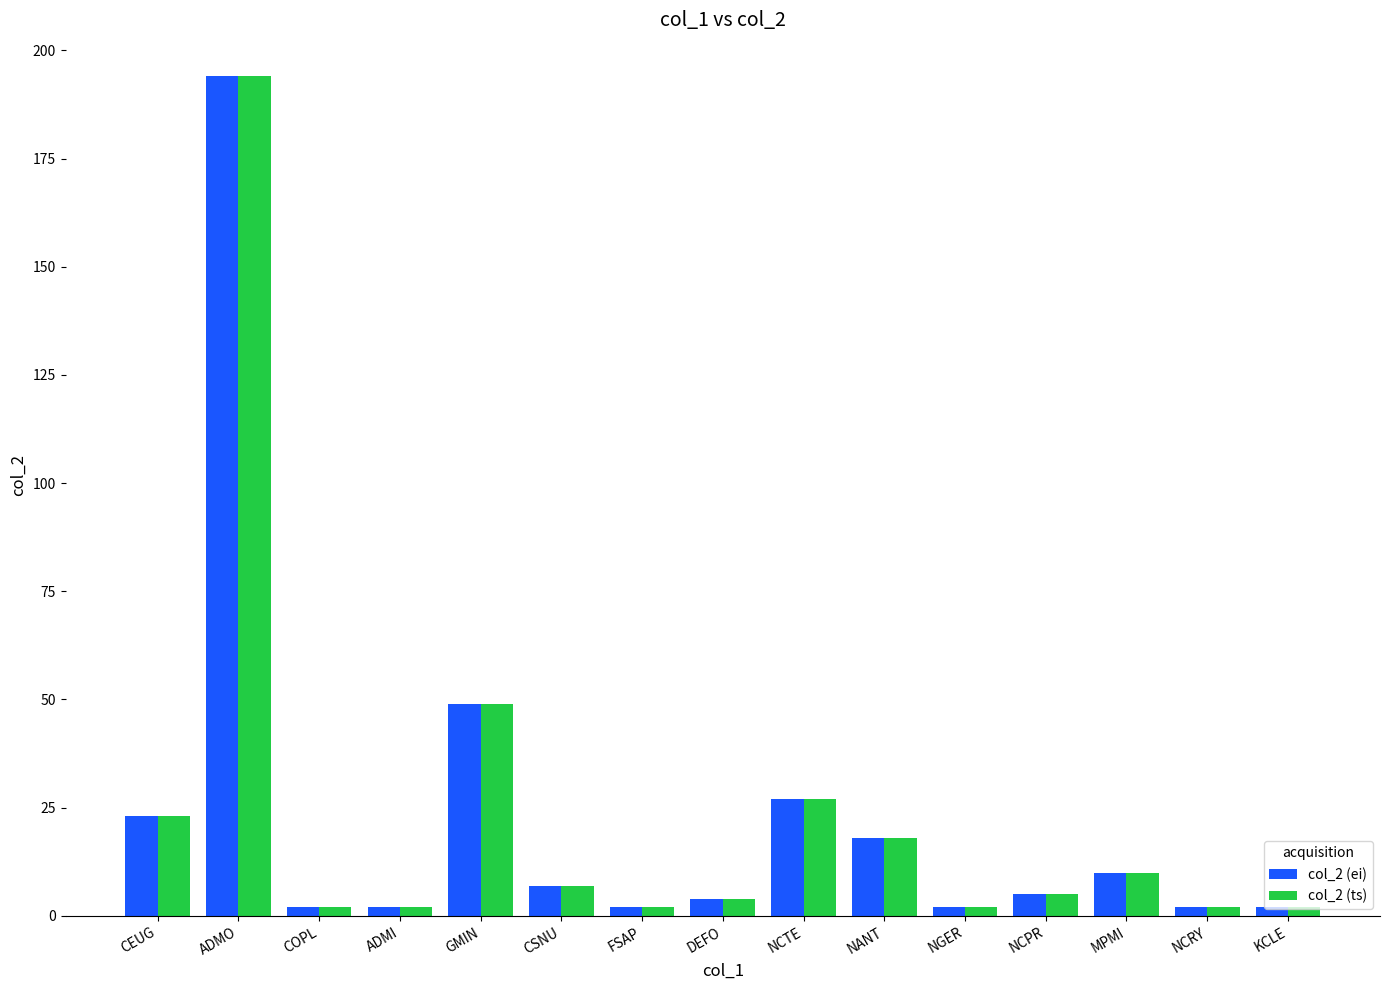

The value of col_2 (ts) at COPL is 2. True or false?

True